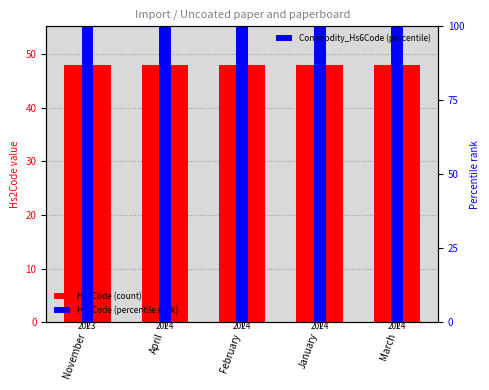

Which category has the lowest value across all series?

November